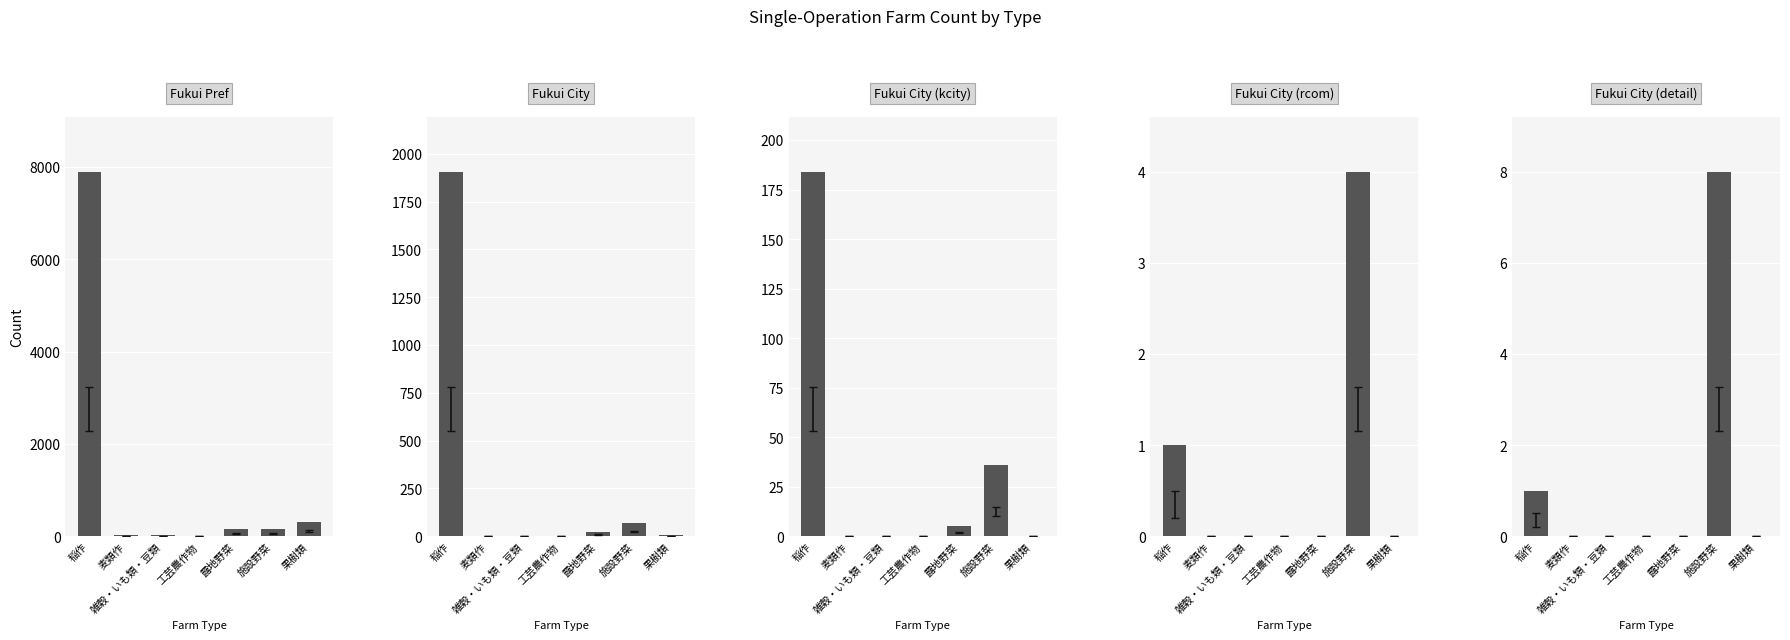

Which label corresponds to the largest value in the chart?

稲作